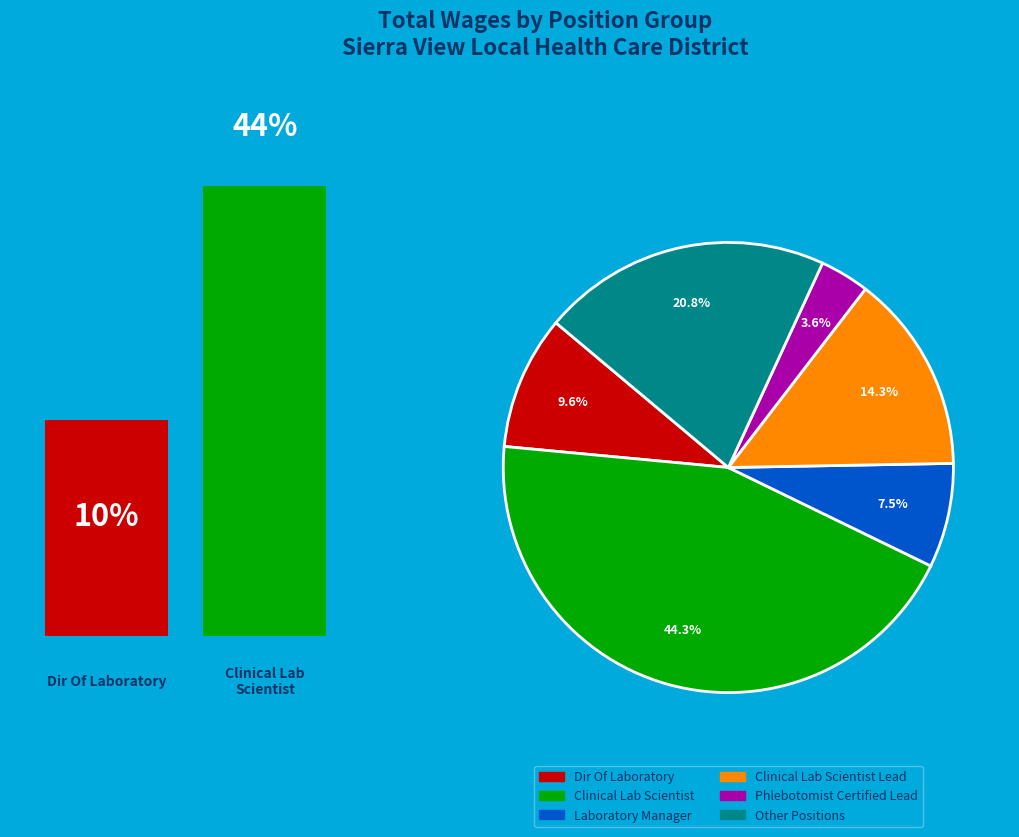

Does any single category account for the majority?

No